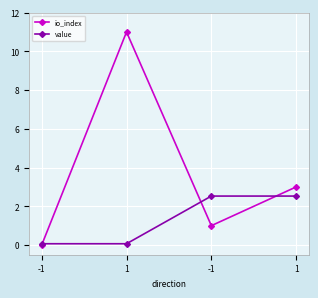

How many values in the value series exceed 2?

2